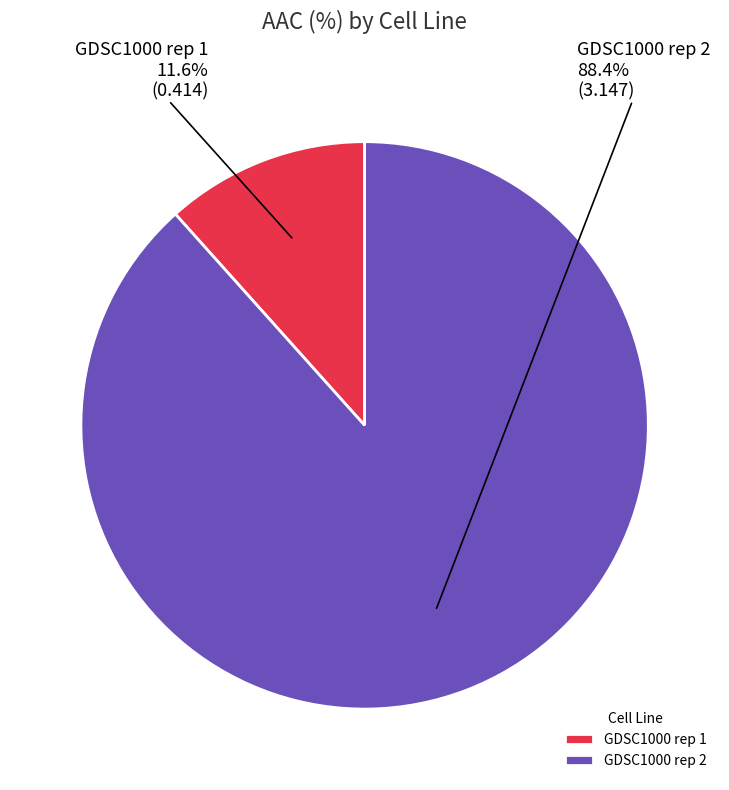

What percentage is the GDSC1000 rep 1 slice, to the nearest percent?

12%